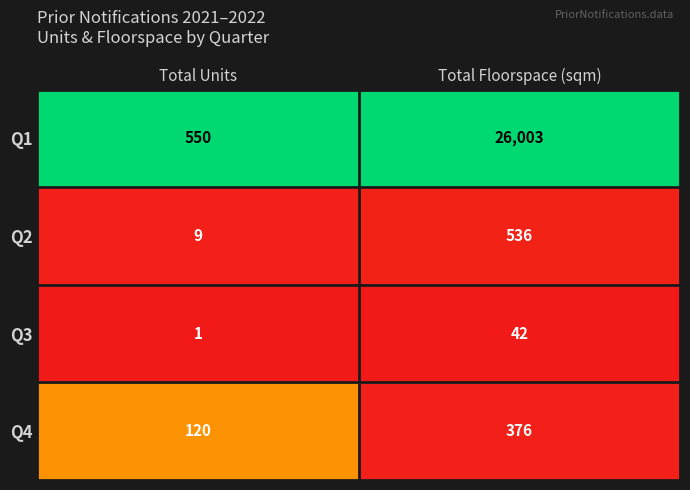

Which series has the largest total across all categories?

Q1